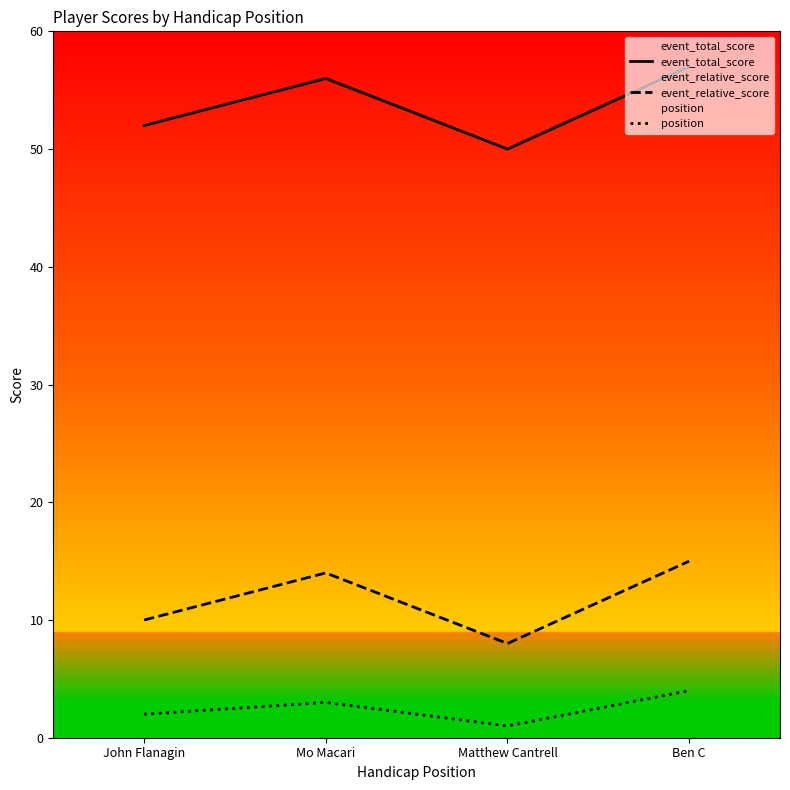

Between John Flanagin and Mo Macari, which is larger?

Mo Macari